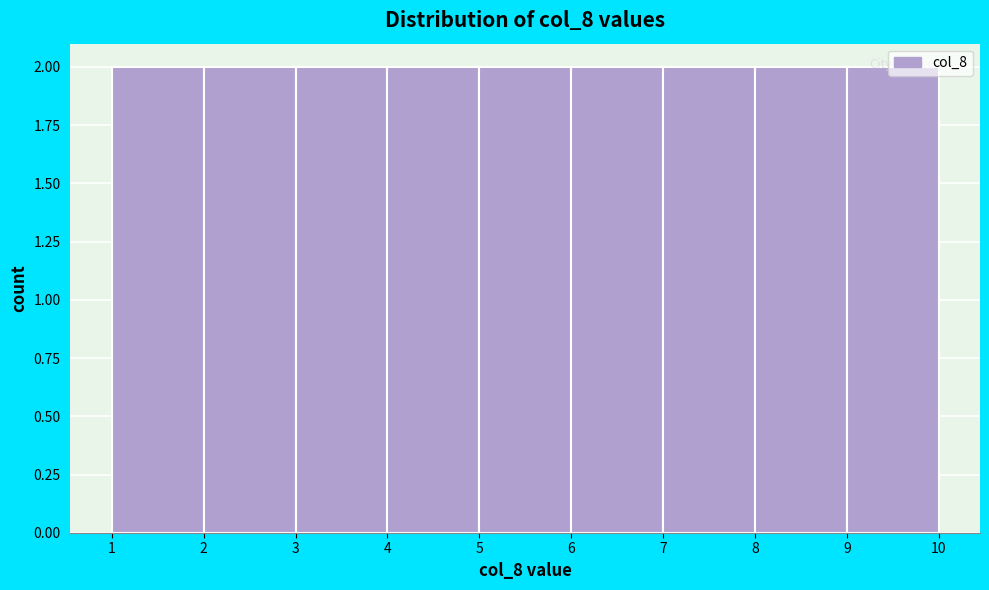

Reading left to right, transcribe this chart: for each bar, give the range it covers on the x-axis and its height. The values are not printed on the chart, so give them approximately, as read against the axis.

1 to 2: 2
2 to 3: 2
3 to 4: 2
4 to 5: 2
5 to 6: 2
6 to 7: 2
7 to 8: 2
8 to 9: 2
9 to 10: 2